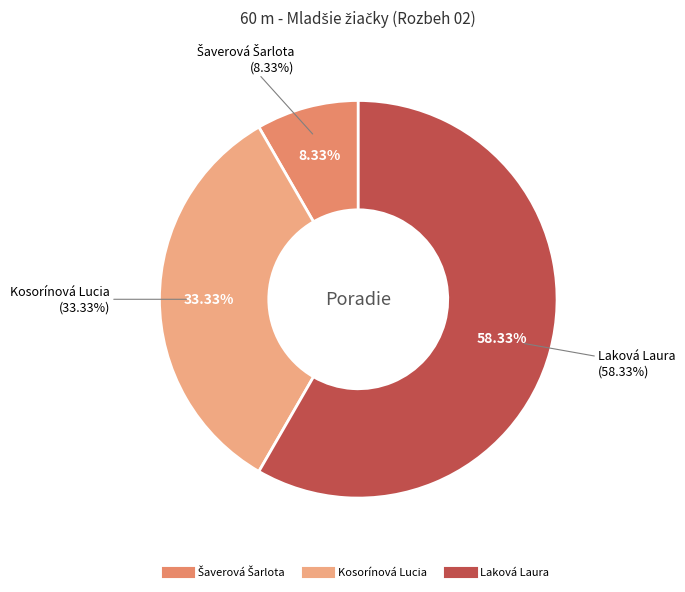

Which slice is the largest?

Laková Laura